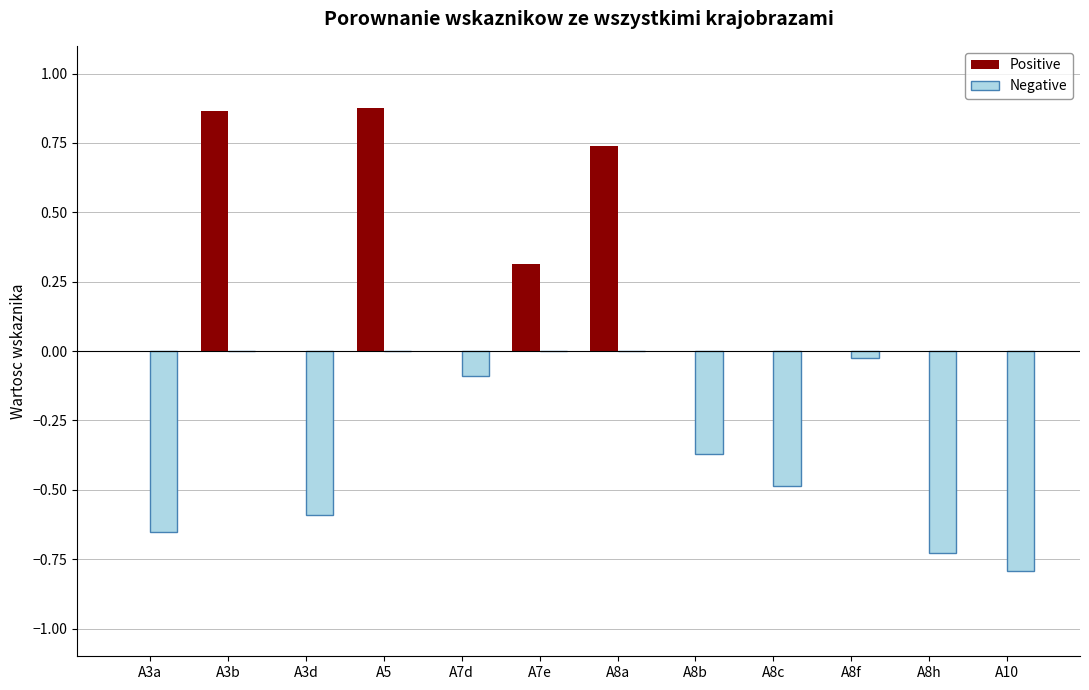

How many data points does each series have?

12